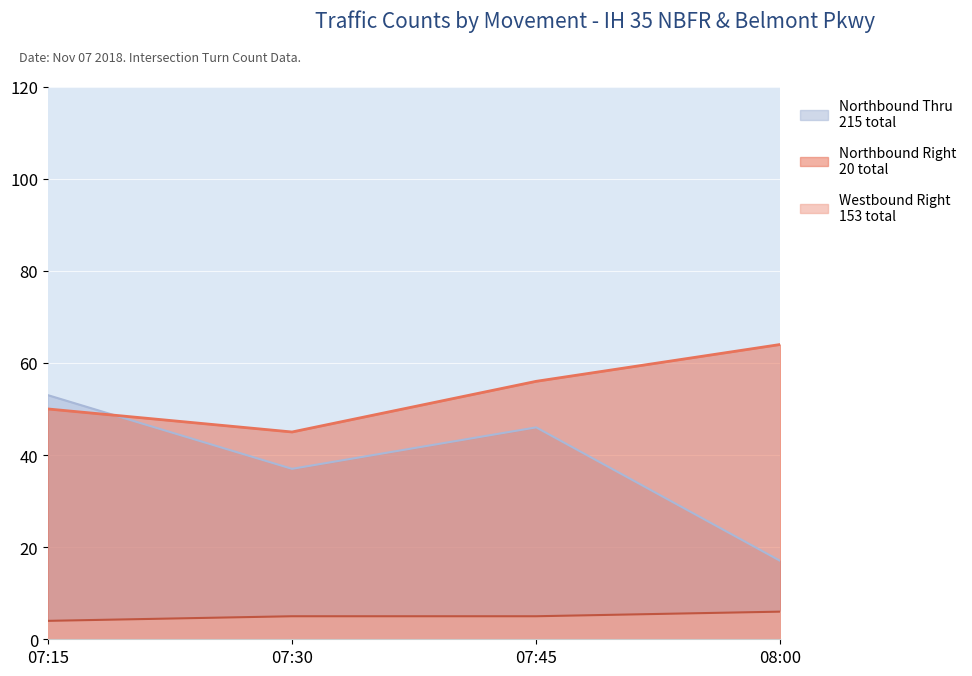

Is it true that Northbound Thru equals 84 at 07:15?

False